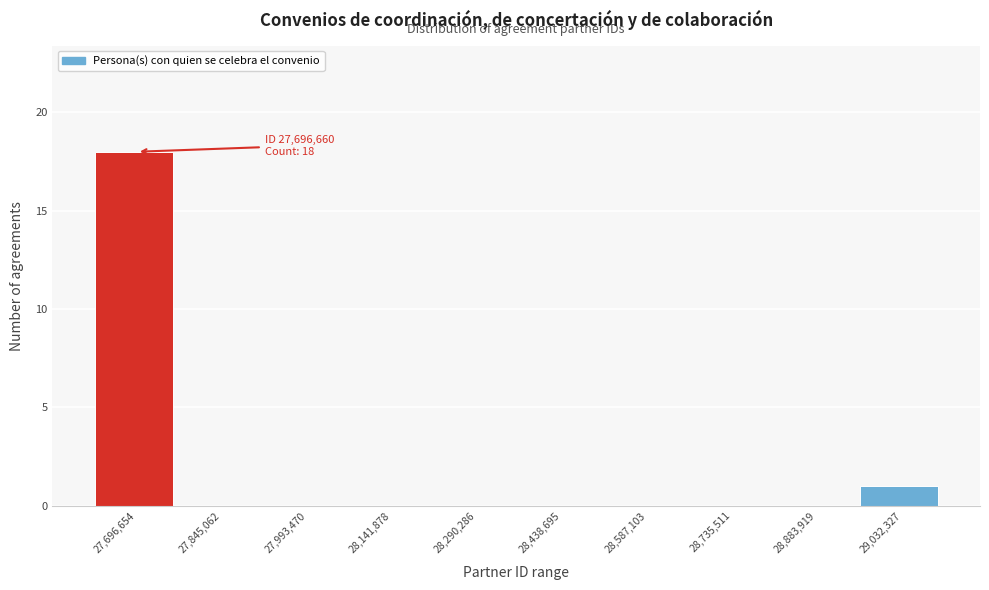

Reading left to right, what are all the values shown in this chart?

27,696,654=18	27,845,062=0	27,993,470=0	28,141,878=0	28,290,286=0	28,438,695=0	28,587,103=0	28,735,511=0	28,883,919=0	29,032,327=1